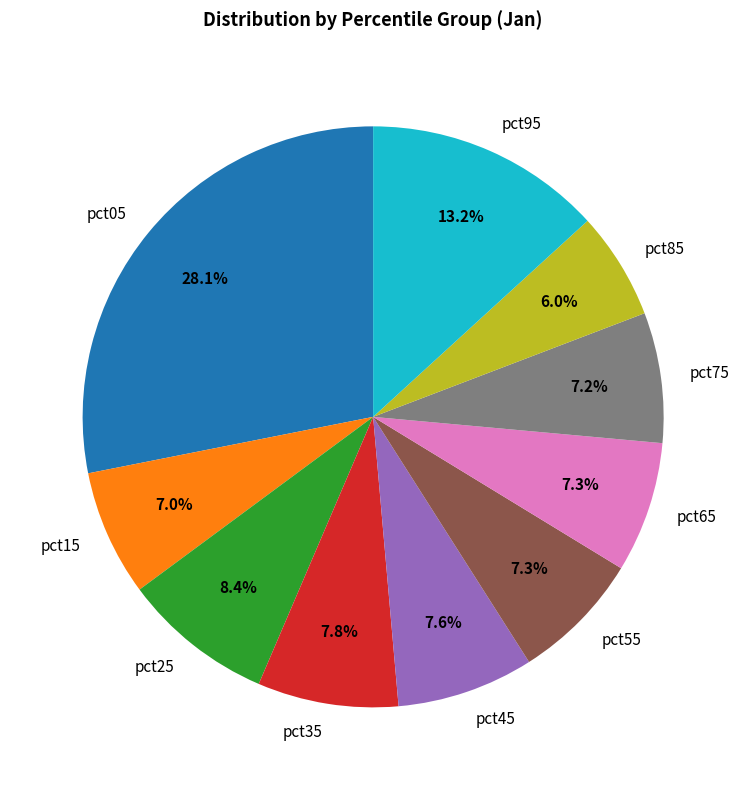

To the nearest percent, what portion does pct35 represent?

8%